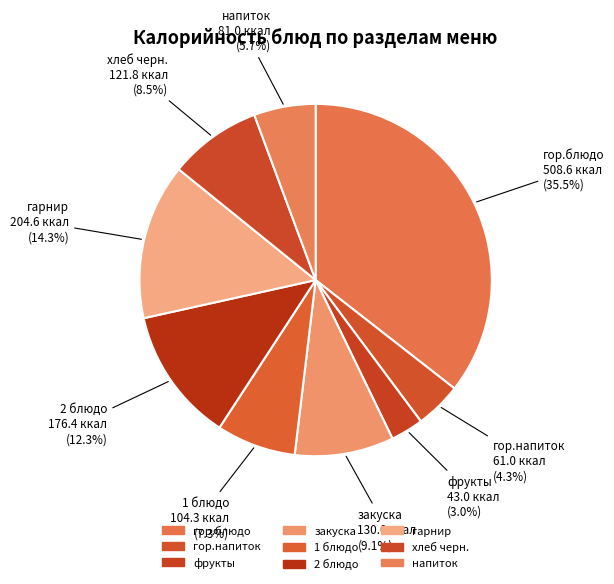

Do 2 блюдо and гор.напиток together represent more than half of the pie?

No